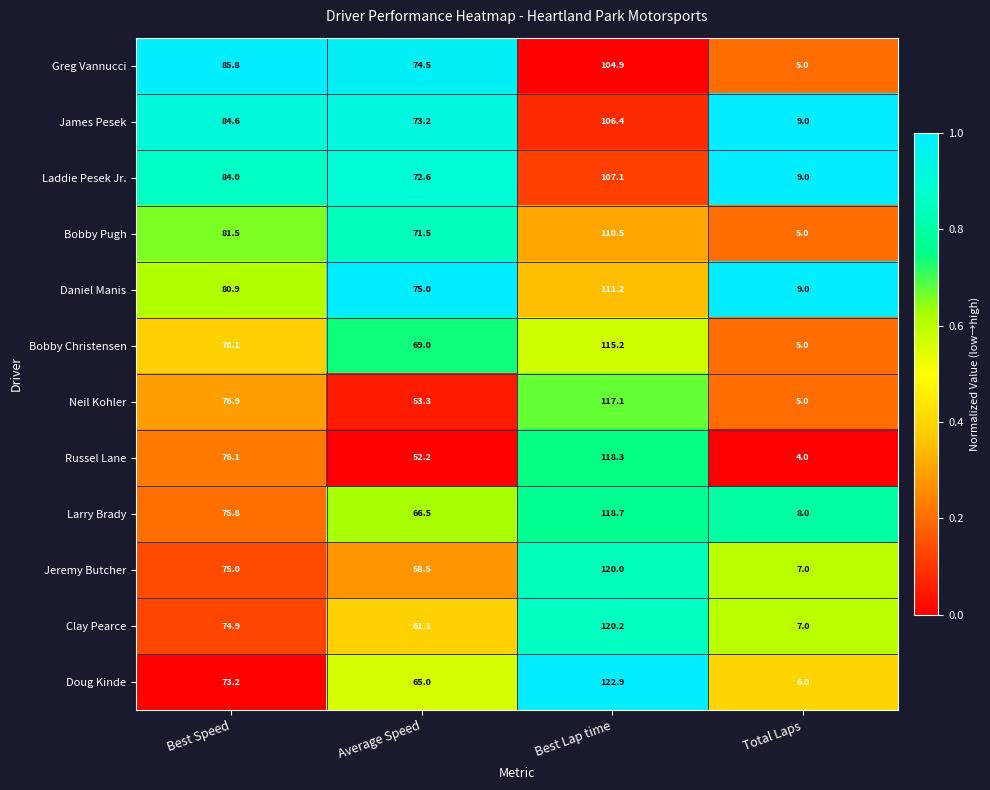

List the series in order of their peak value, lowest first.

Greg Vannucci, James Pesek, Laddie Pesek Jr., Bobby Pugh, Daniel Manis, Bobby Christensen, Neil Kohler, Russel Lane, Larry Brady, Jeremy Butcher, Clay Pearce, Doug Kinde